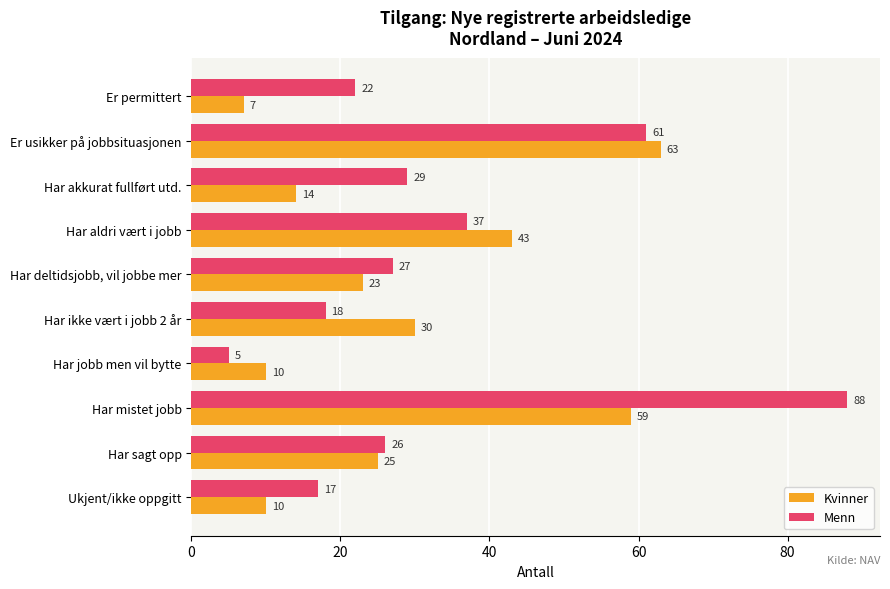

What is the minimum value shown in the chart?

5